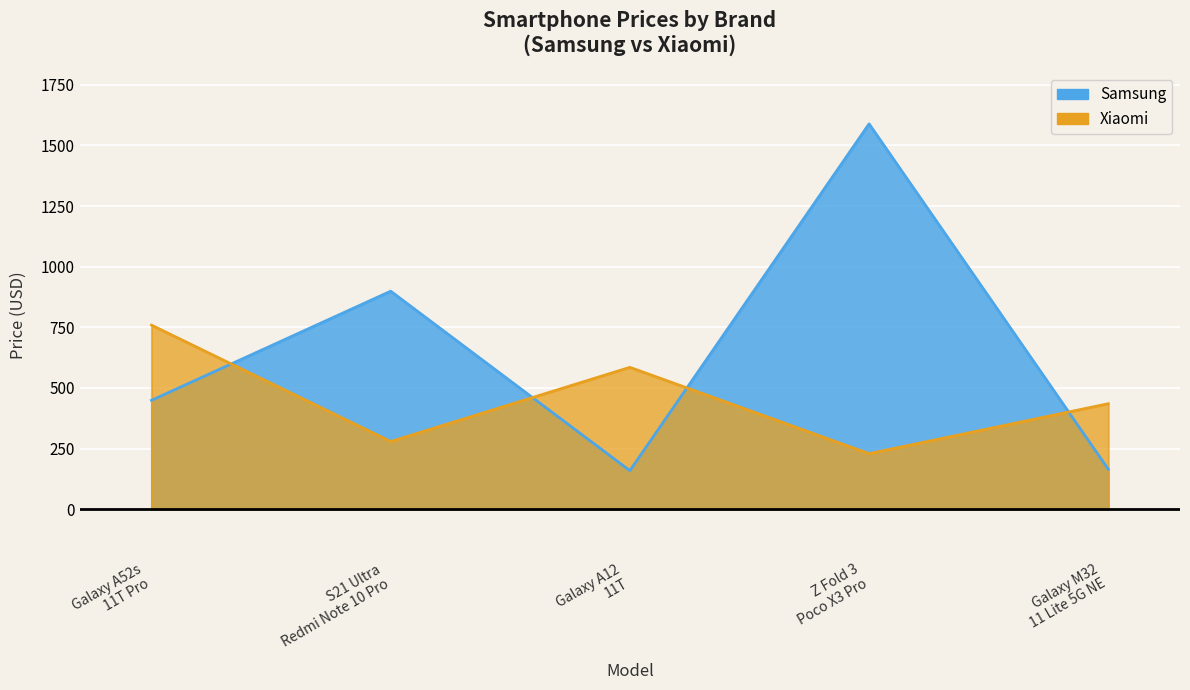

The Xiaomi series shows 759 at Galaxy A52s 11T Pro. True or false?

True